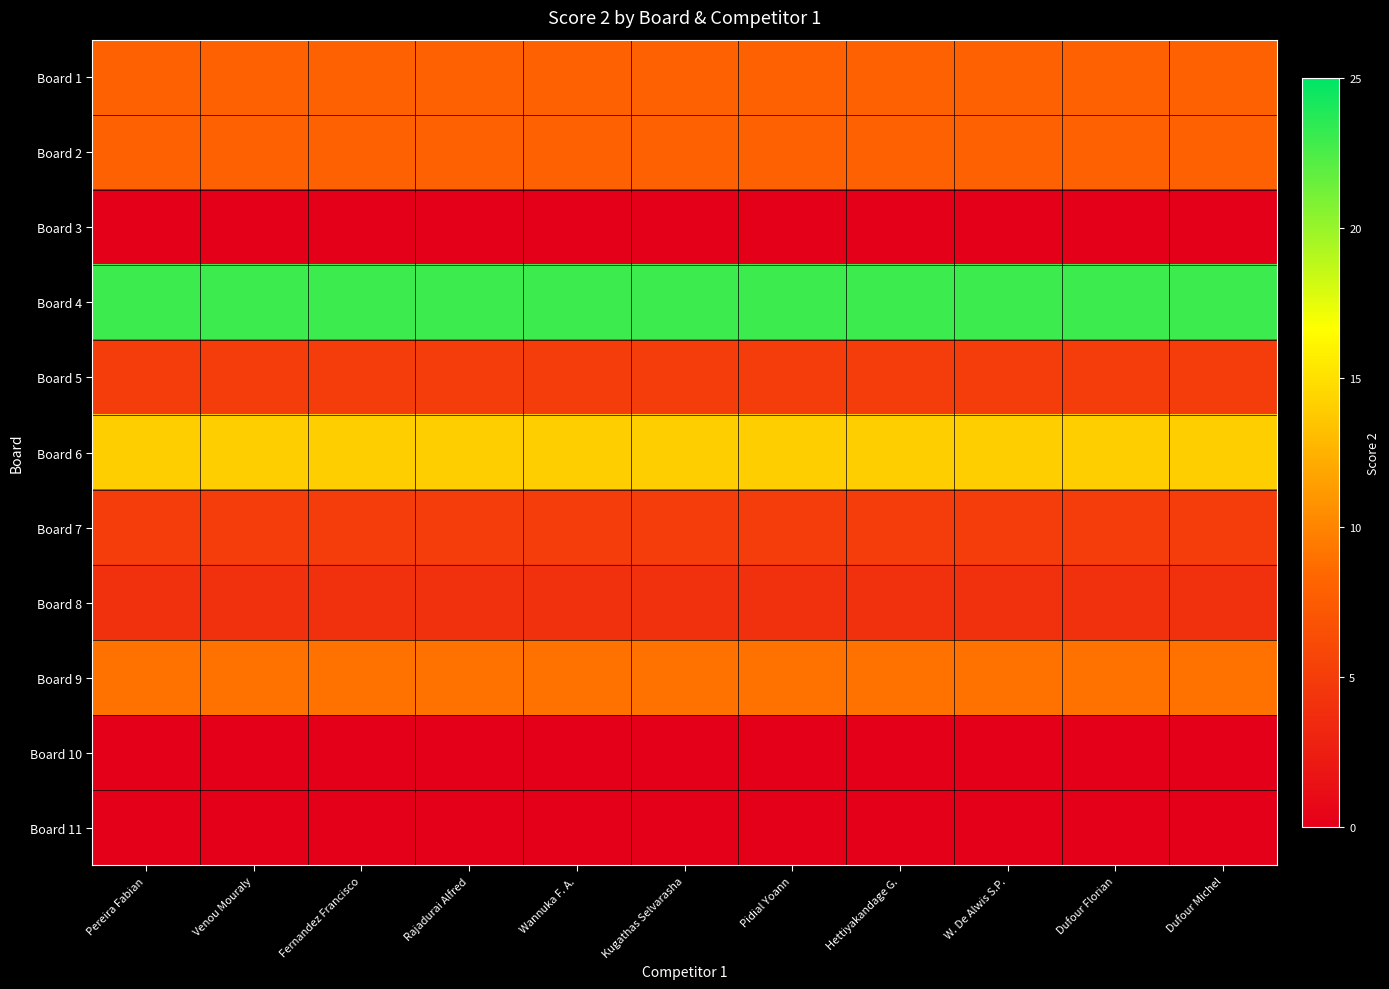

Reading left to right, list all the values displayed in this chart.

Board 1: Pereira Fabian=8	Venou Mouraly=8	Fernandez Francisco=8	Rajadurai Alfred=8	Wannuka F. A.=8	Kugathas Selvarasha=8	Pidial Yoann=8	Hettiyakandage G.=8	W. De Alwis S.P.=8	Dufour Florian=8	Dufour Michel=8
Board 2: Pereira Fabian=8	Venou Mouraly=8	Fernandez Francisco=8	Rajadurai Alfred=8	Wannuka F. A.=8	Kugathas Selvarasha=8	Pidial Yoann=8	Hettiyakandage G.=8	W. De Alwis S.P.=8	Dufour Florian=8	Dufour Michel=8
Board 3: Pereira Fabian=0	Venou Mouraly=0	Fernandez Francisco=0	Rajadurai Alfred=0	Wannuka F. A.=0	Kugathas Selvarasha=0	Pidial Yoann=0	Hettiyakandage G.=0	W. De Alwis S.P.=0	Dufour Florian=0	Dufour Michel=0
Board 4: Pereira Fabian=23	Venou Mouraly=23	Fernandez Francisco=23	Rajadurai Alfred=23	Wannuka F. A.=23	Kugathas Selvarasha=23	Pidial Yoann=23	Hettiyakandage G.=23	W. De Alwis S.P.=23	Dufour Florian=23	Dufour Michel=23
Board 5: Pereira Fabian=5	Venou Mouraly=5	Fernandez Francisco=5	Rajadurai Alfred=5	Wannuka F. A.=5	Kugathas Selvarasha=5	Pidial Yoann=5	Hettiyakandage G.=5	W. De Alwis S.P.=5	Dufour Florian=5	Dufour Michel=5
Board 6: Pereira Fabian=14	Venou Mouraly=14	Fernandez Francisco=14	Rajadurai Alfred=14	Wannuka F. A.=14	Kugathas Selvarasha=14	Pidial Yoann=14	Hettiyakandage G.=14	W. De Alwis S.P.=14	Dufour Florian=14	Dufour Michel=14
Board 7: Pereira Fabian=5	Venou Mouraly=5	Fernandez Francisco=5	Rajadurai Alfred=5	Wannuka F. A.=5	Kugathas Selvarasha=5	Pidial Yoann=5	Hettiyakandage G.=5	W. De Alwis S.P.=5	Dufour Florian=5	Dufour Michel=5
Board 8: Pereira Fabian=4	Venou Mouraly=4	Fernandez Francisco=4	Rajadurai Alfred=4	Wannuka F. A.=4	Kugathas Selvarasha=4	Pidial Yoann=4	Hettiyakandage G.=4	W. De Alwis S.P.=4	Dufour Florian=4	Dufour Michel=4
Board 9: Pereira Fabian=9	Venou Mouraly=9	Fernandez Francisco=9	Rajadurai Alfred=9	Wannuka F. A.=9	Kugathas Selvarasha=9	Pidial Yoann=9	Hettiyakandage G.=9	W. De Alwis S.P.=9	Dufour Florian=9	Dufour Michel=9
Board 10: Pereira Fabian=0	Venou Mouraly=0	Fernandez Francisco=0	Rajadurai Alfred=0	Wannuka F. A.=0	Kugathas Selvarasha=0	Pidial Yoann=0	Hettiyakandage G.=0	W. De Alwis S.P.=0	Dufour Florian=0	Dufour Michel=0
Board 11: Pereira Fabian=0	Venou Mouraly=0	Fernandez Francisco=0	Rajadurai Alfred=0	Wannuka F. A.=0	Kugathas Selvarasha=0	Pidial Yoann=0	Hettiyakandage G.=0	W. De Alwis S.P.=0	Dufour Florian=0	Dufour Michel=0